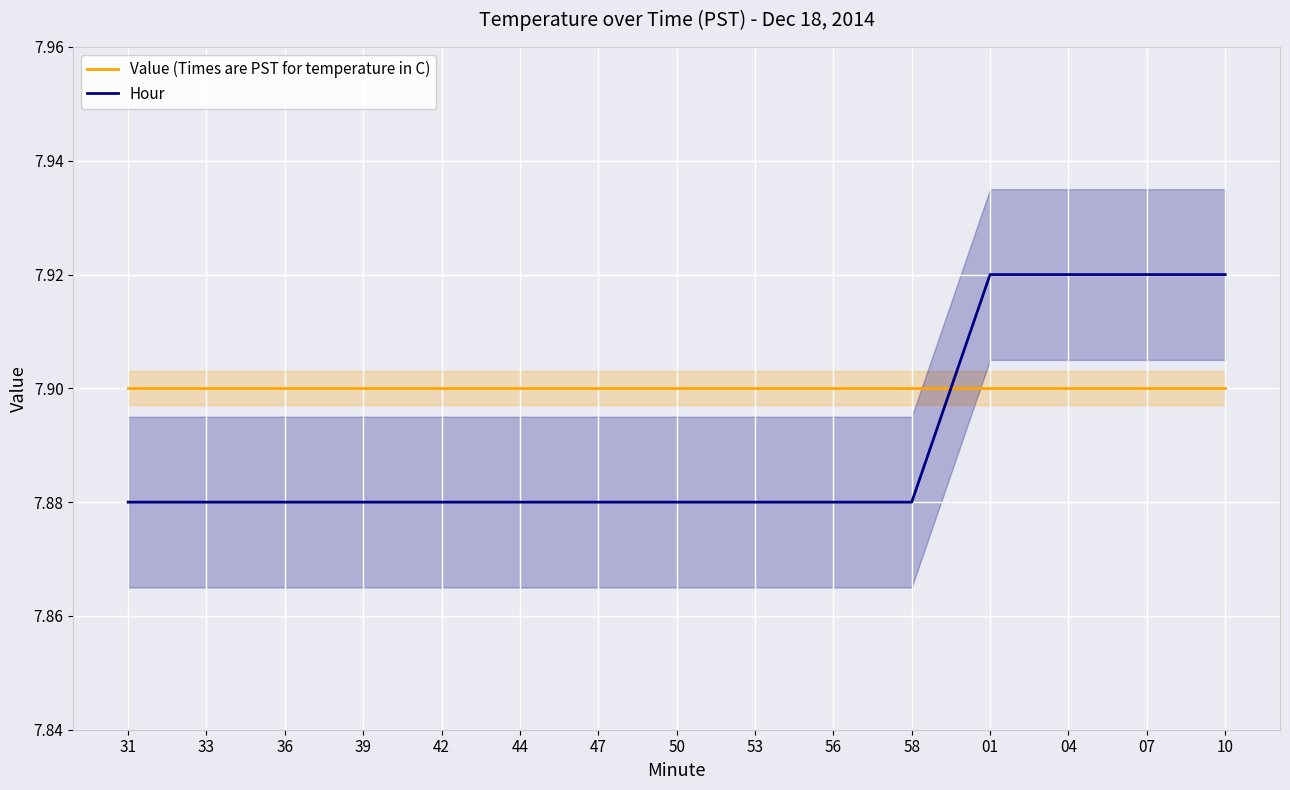

Which series has the largest total across all categories?

Value (Times are PST for temperature in C)